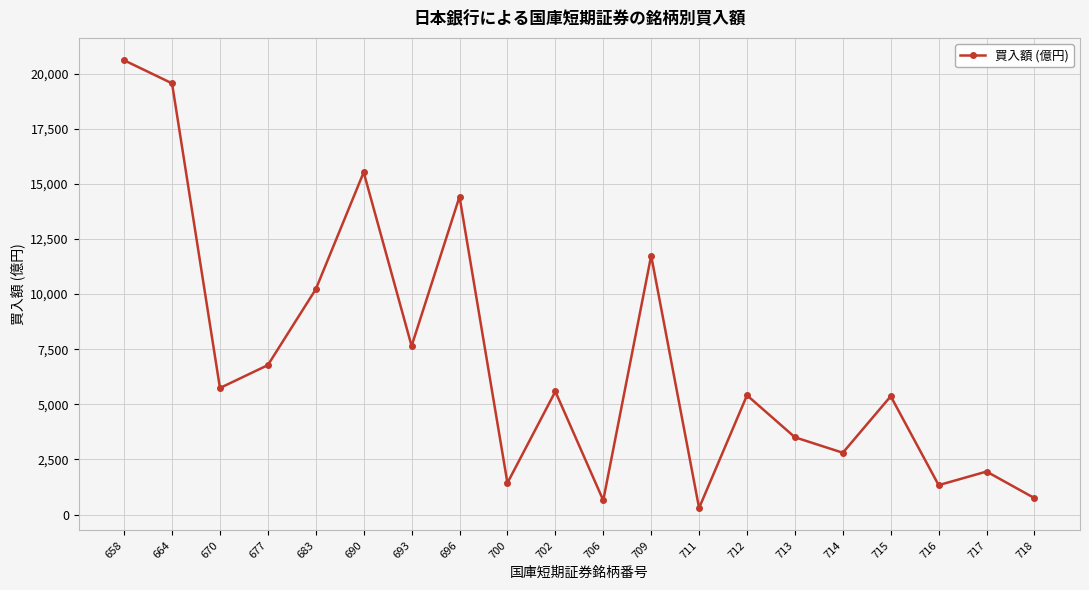

Which has a higher value, 706 or 670?

670